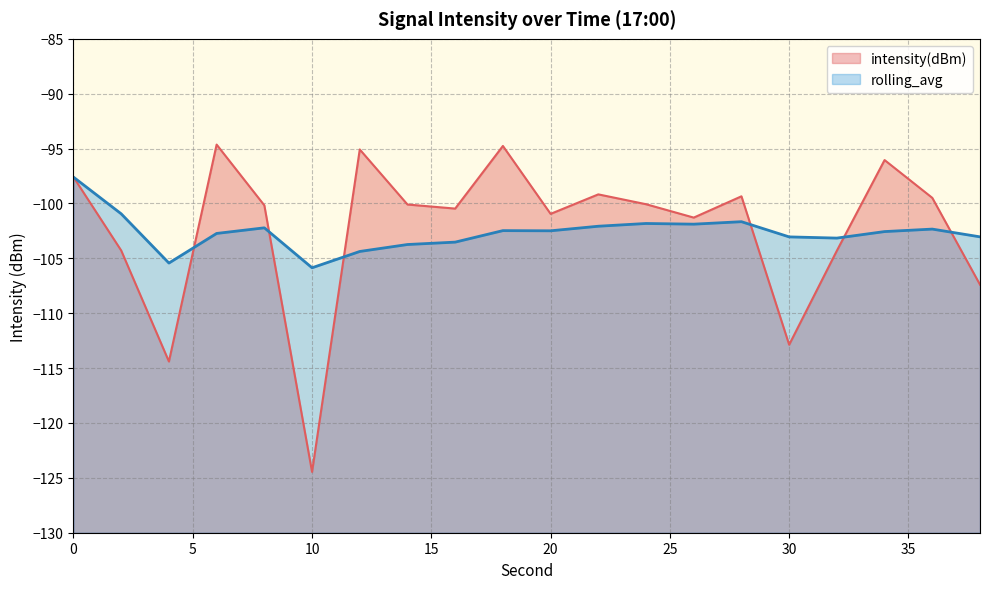

What is the difference between the highest and lowest values at 38?

4.4